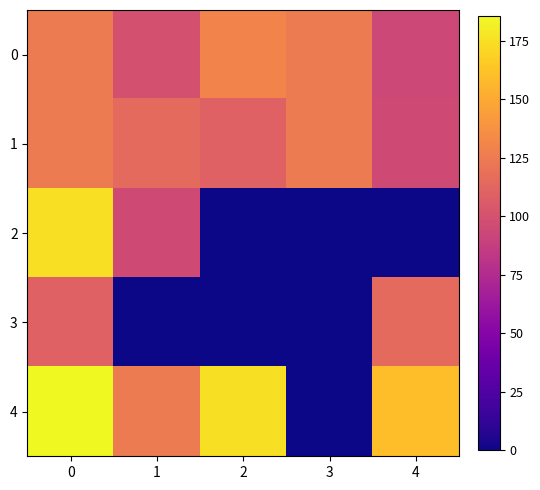

Reading right to left, transcribe all the data shown in this chart.

0: 4=93.6	3=125.0	2=130.0	1=100.0	0=125.0
1: 4=95.0	3=125.0	2=110.0	1=115.0	0=125.0
2: 4=0.0	3=0.0	2=0.0	1=95.0	0=174.0
3: 4=115.0	3=0.0	2=0.0	1=0.0	0=110.0
4: 4=160.0	3=0.0	2=175.0	1=125.0	0=185.6